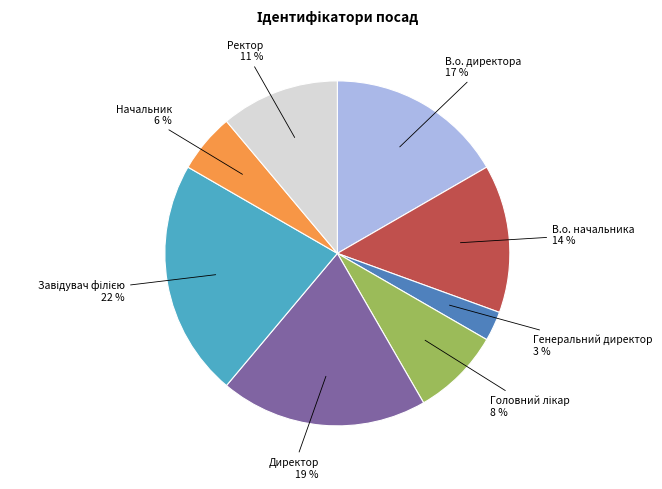

To the nearest percent, what percentage of the pie is Начальник?

6%